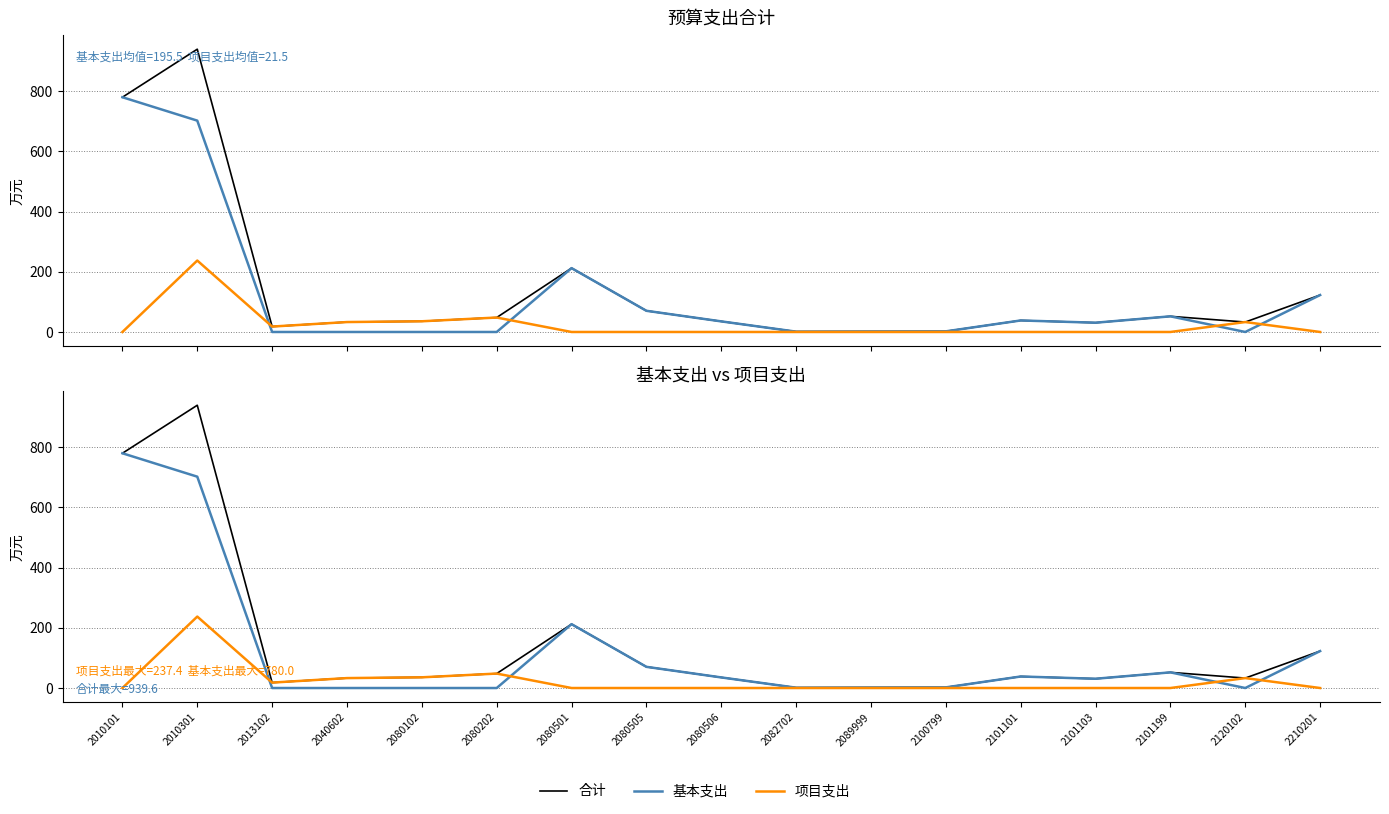

True or false: 合计 has more than 1 interior local peaks.

True